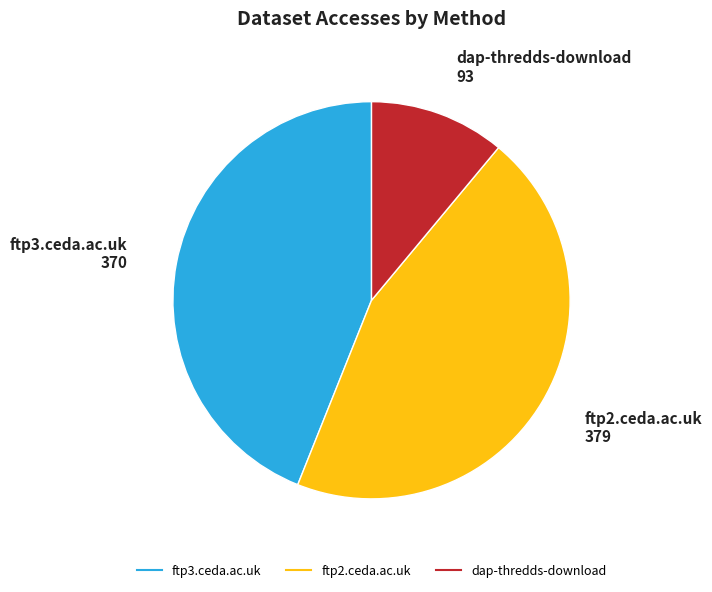

Is there a majority slice in this chart?

No